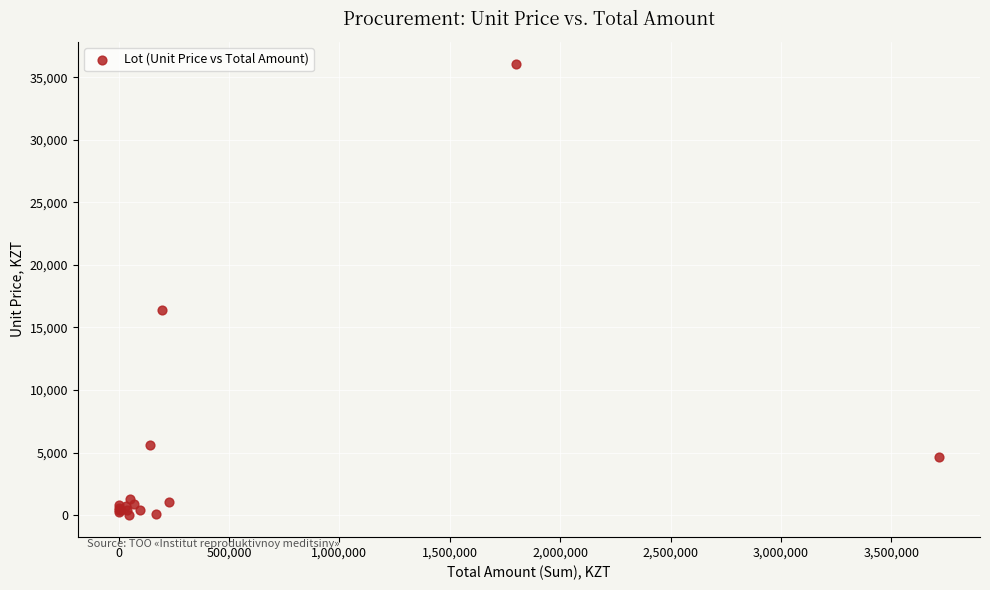

What Y value in the scatter plot is closest to 18038?

16434.7